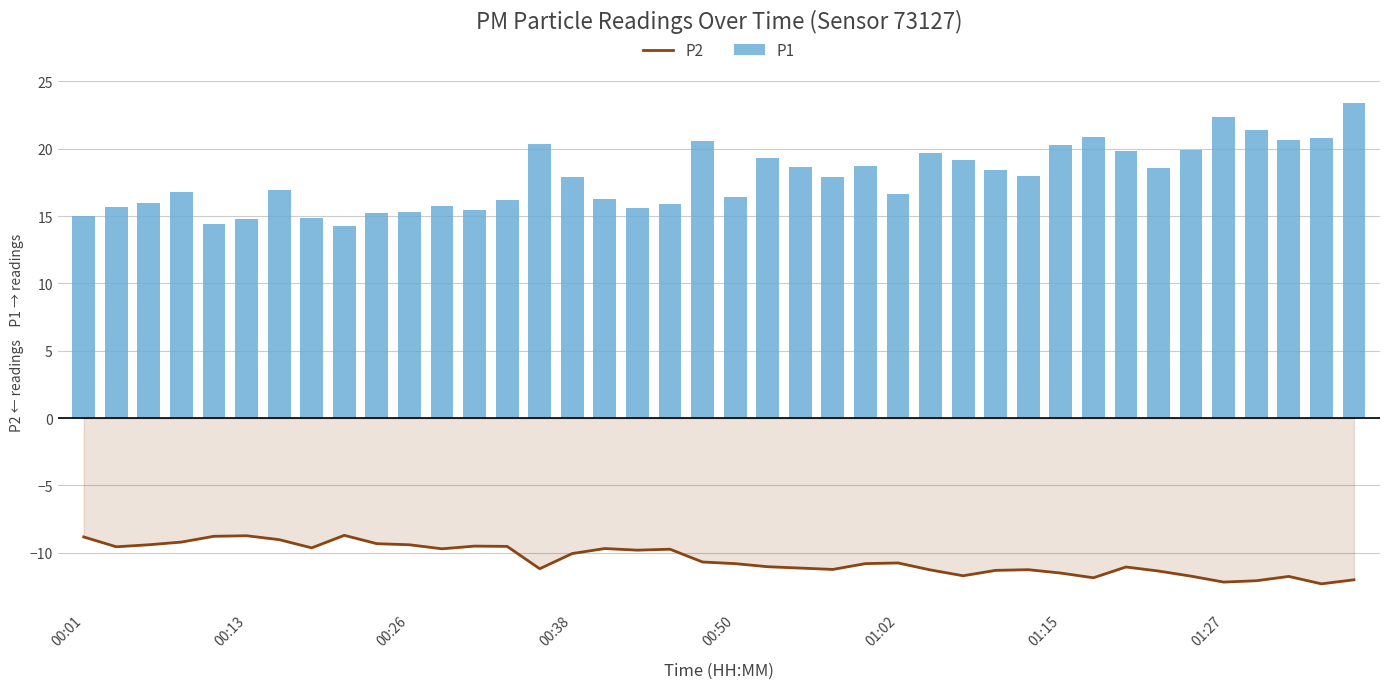

True or false: P2 has a value of -5.2 at 00:50.

False